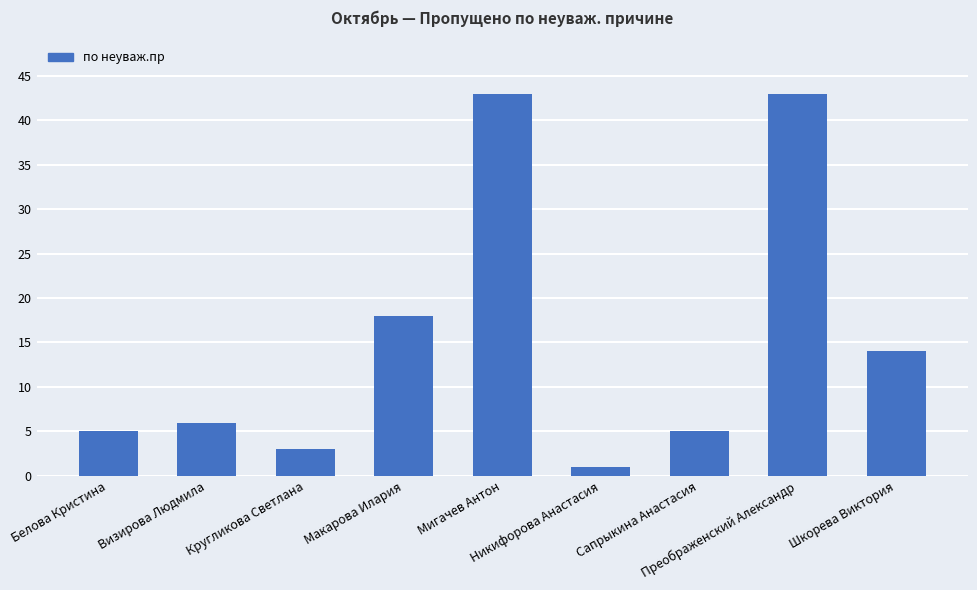

What is the average value?

15